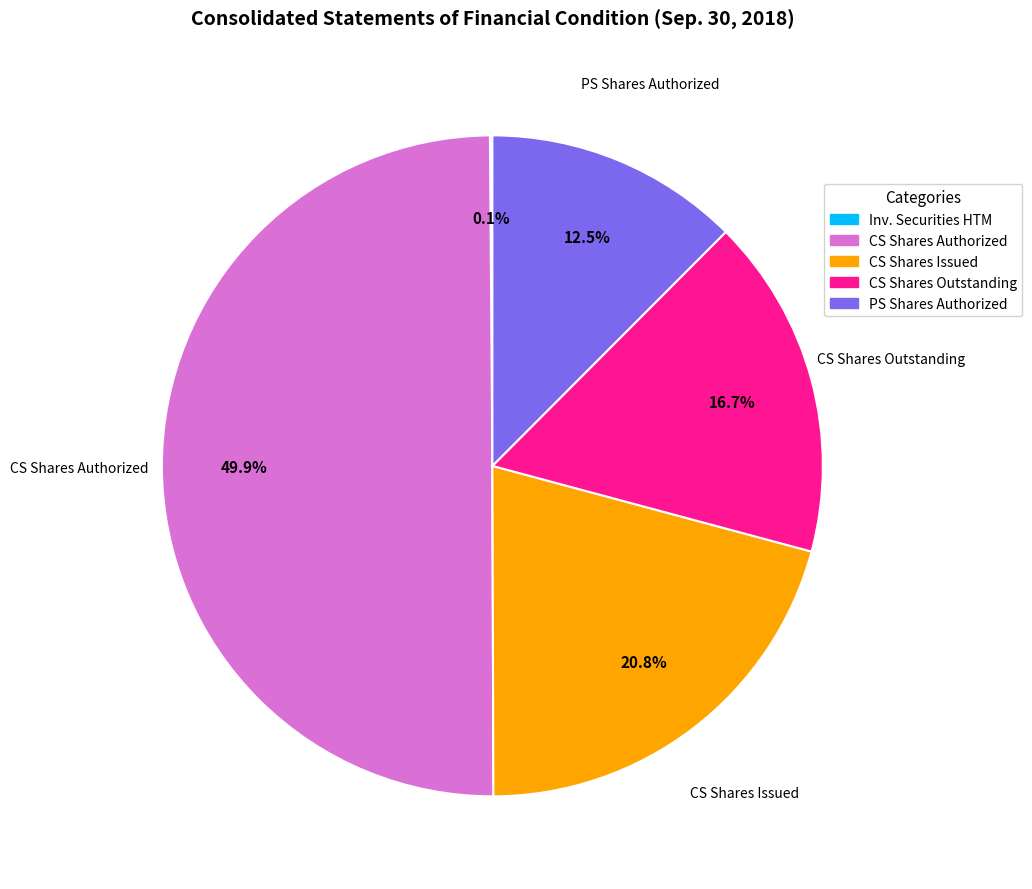

Rank the categories by value from highest to lowest.

Common stock, shares authorized, Common stock, shares issued, Common stock, shares outstanding, Preferred stock, shares authorized, Investment securities held to maturity